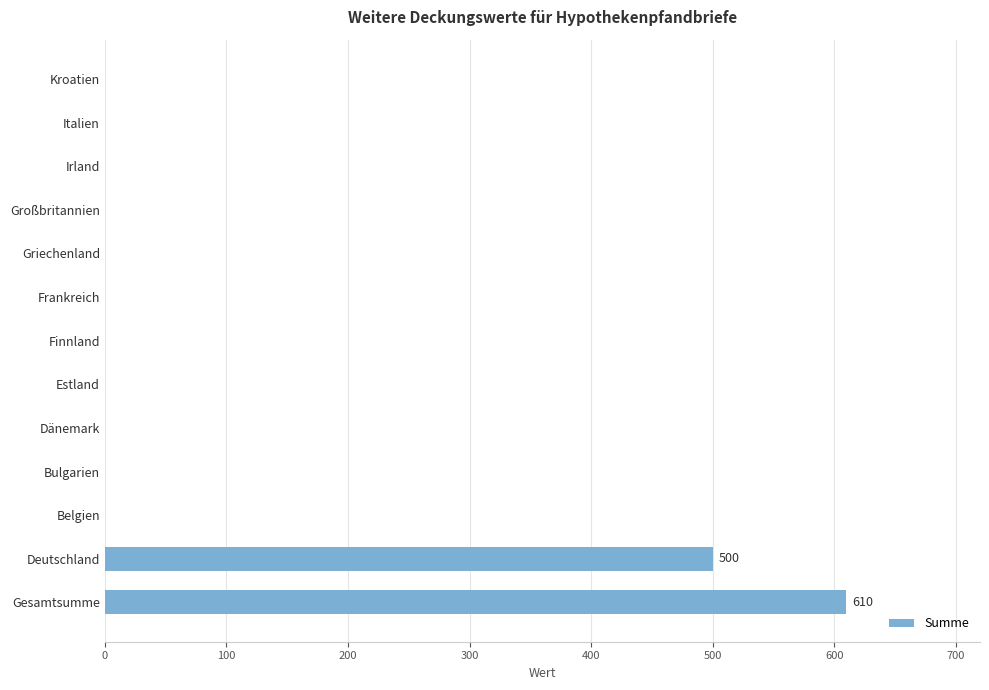

What is the sum of the values at Gesamtsumme and Estland?

610